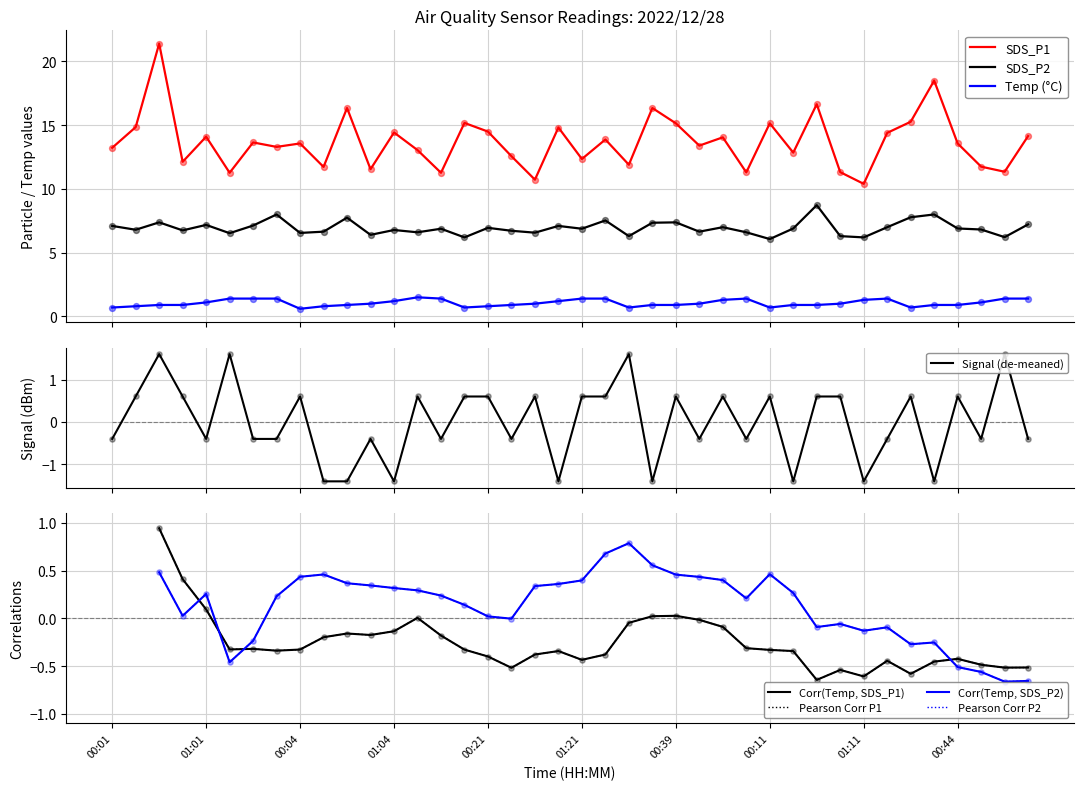

True or false: SDS_P2 and SDS_P1 cross at least once.

False